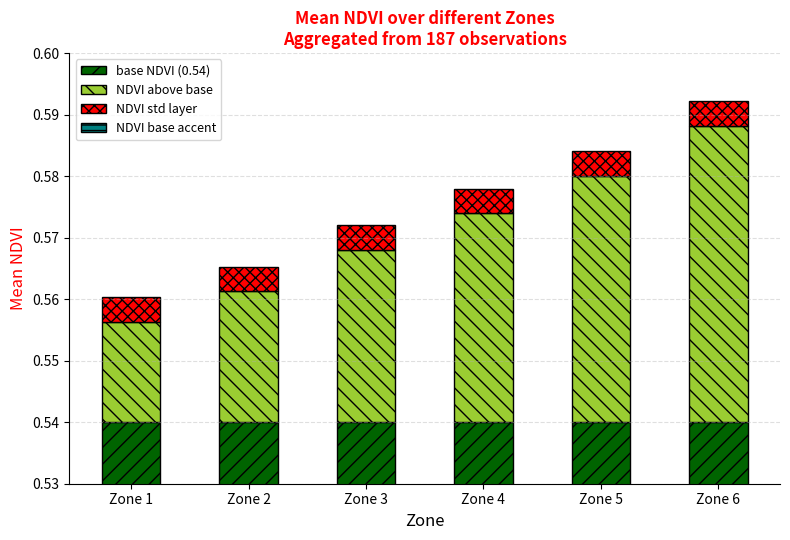

The NDVI std layer series shows 0.0 at Zone 6. True or false?

False